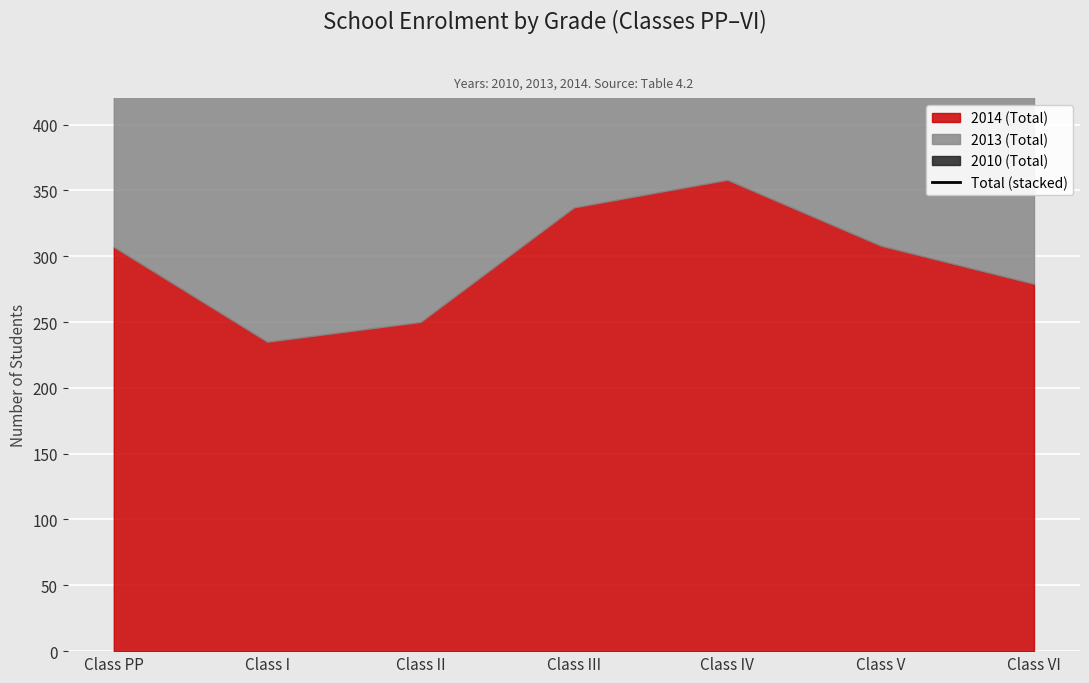

Count the number of values greater than 902.

3